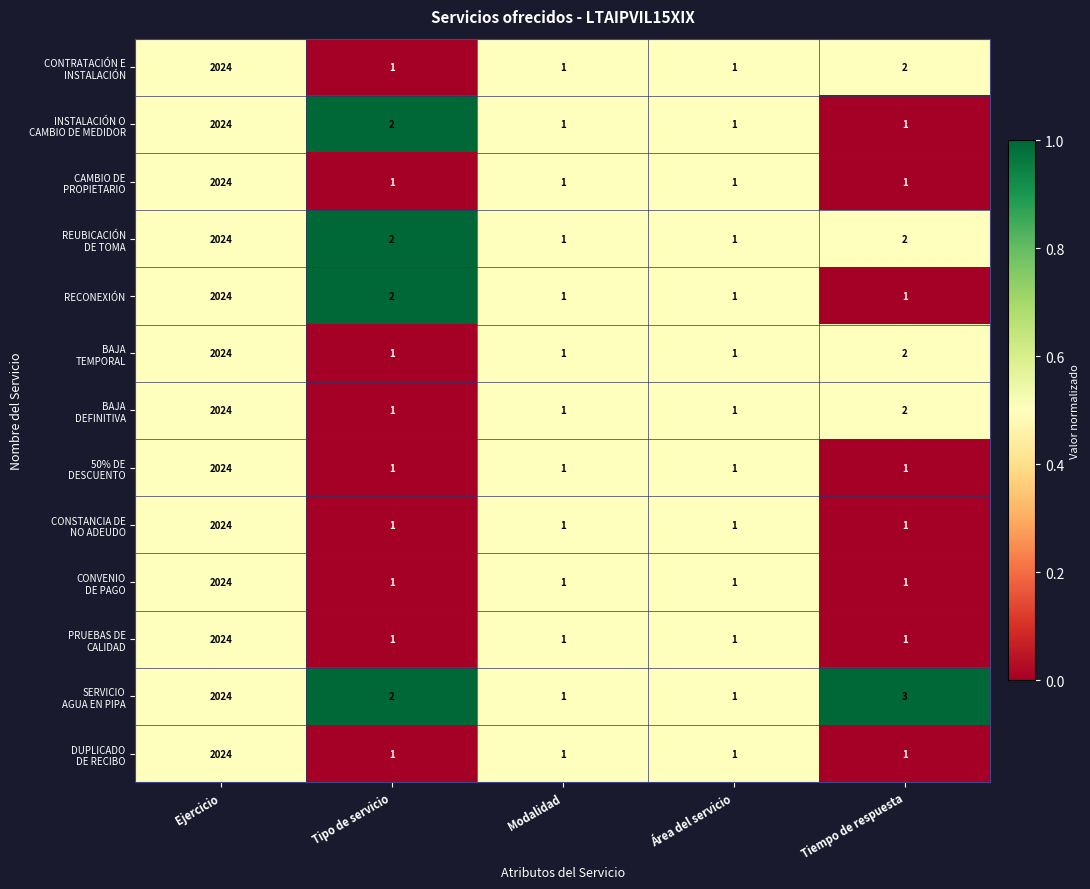

The value of RECONEXIÓN at Modalidad is 2. True or false?

False